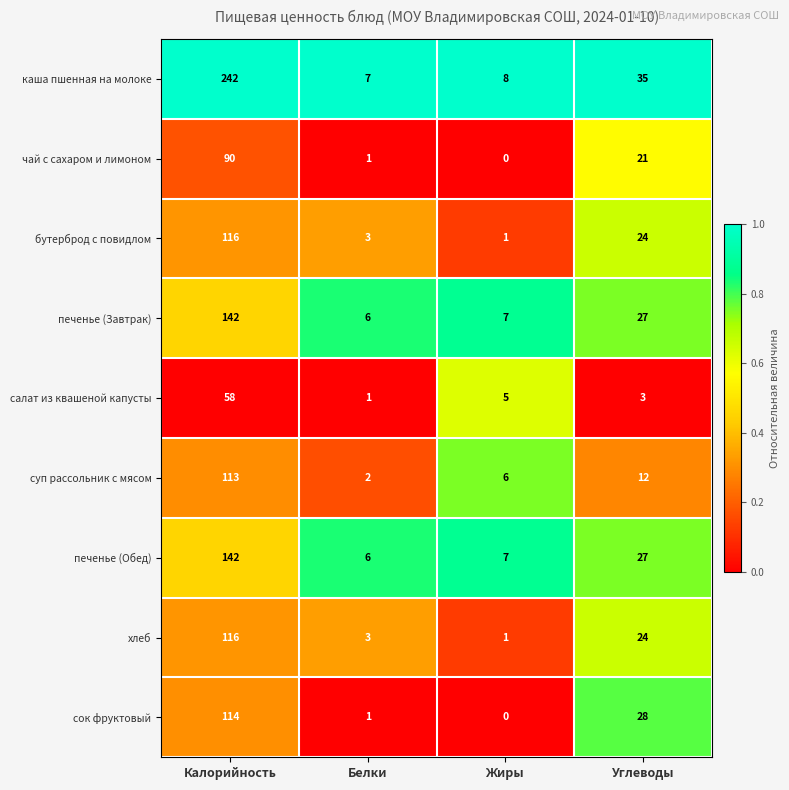

Rank the categories by суп рассольник с мясом value from lowest to highest.

Белки, Жиры, Углеводы, Калорийность